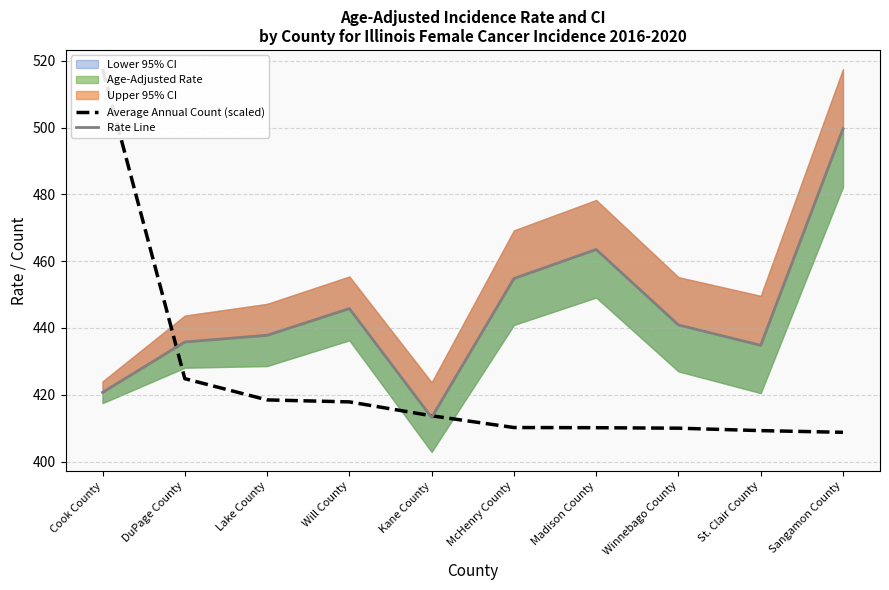

How many intersections are there between Rate Line and Average Annual Count (scaled)?

3